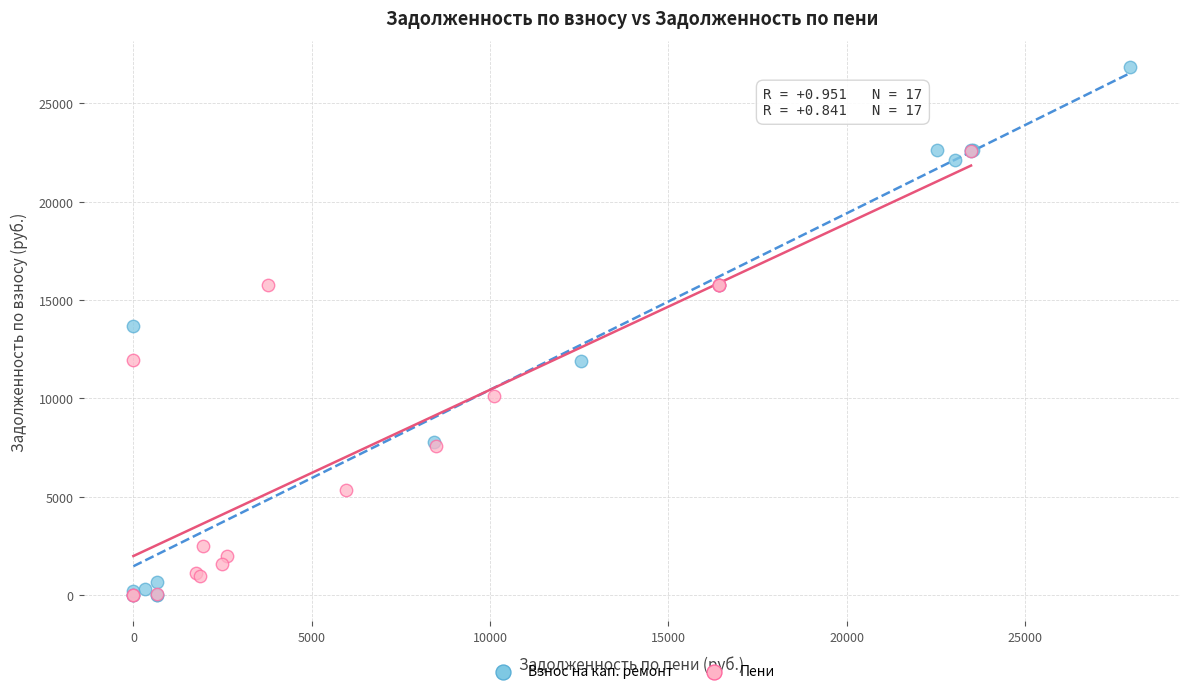

Which series reaches the maximum Y coordinate?

Взнос на кап. ремонт